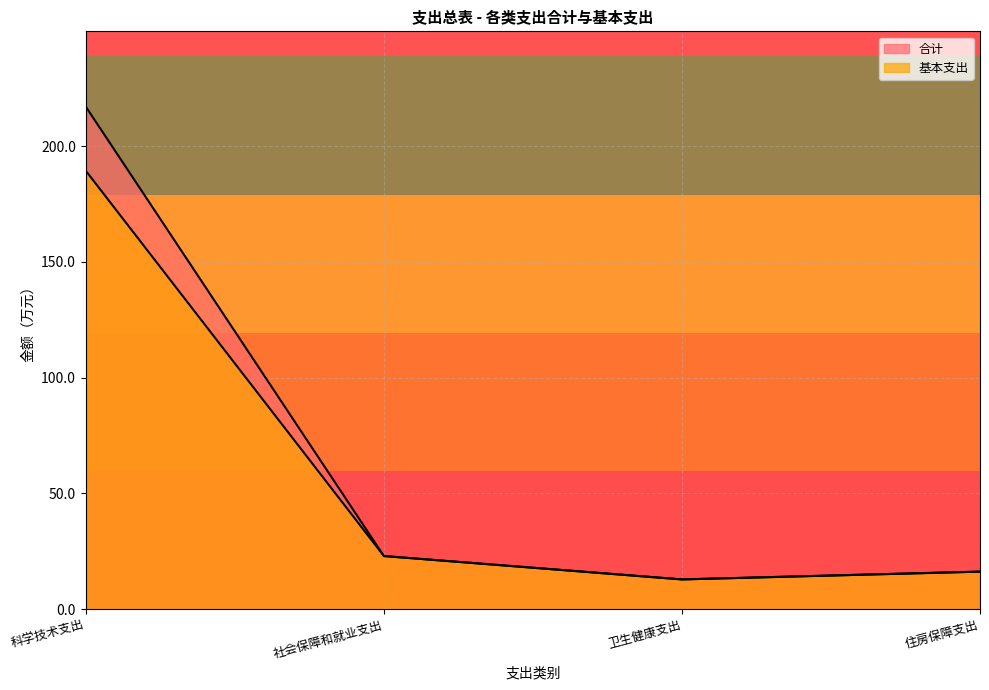

The value of 合计 at 卫生健康支出 is 6.7. True or false?

False